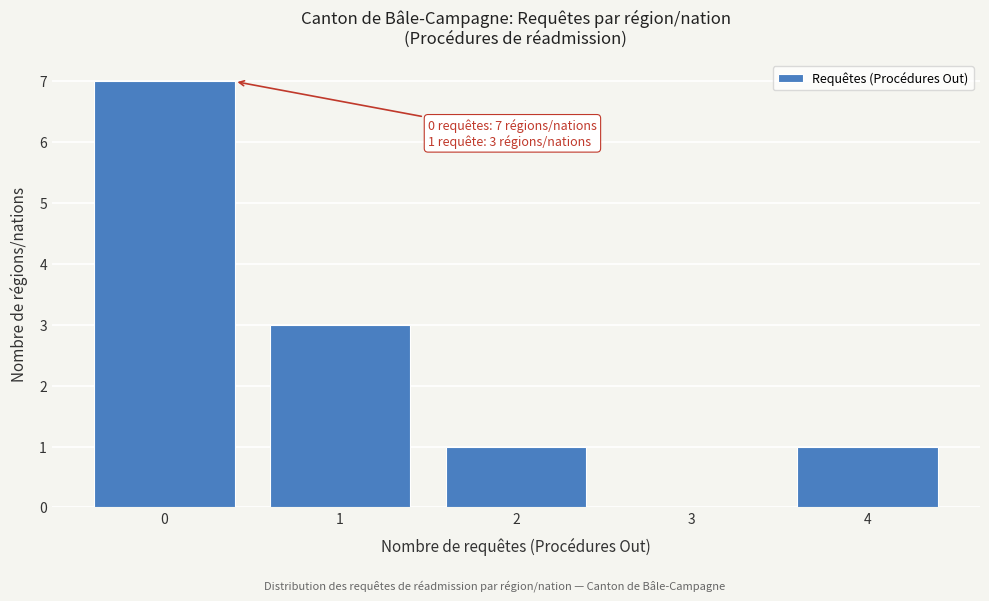

Reading left to right, extract all data points from this chart.

0=7	1=3	2=1	3=0	4=1